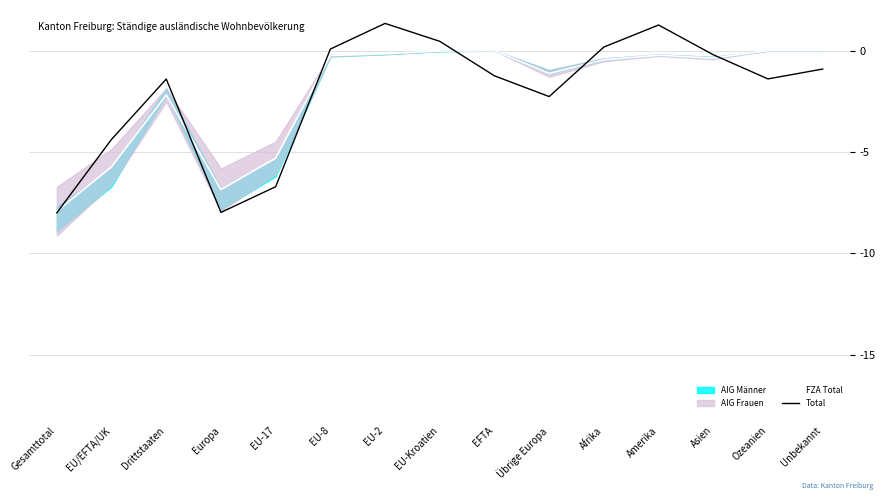

What is the difference between the Total values at Übrige Europa and Afrika?

2.4